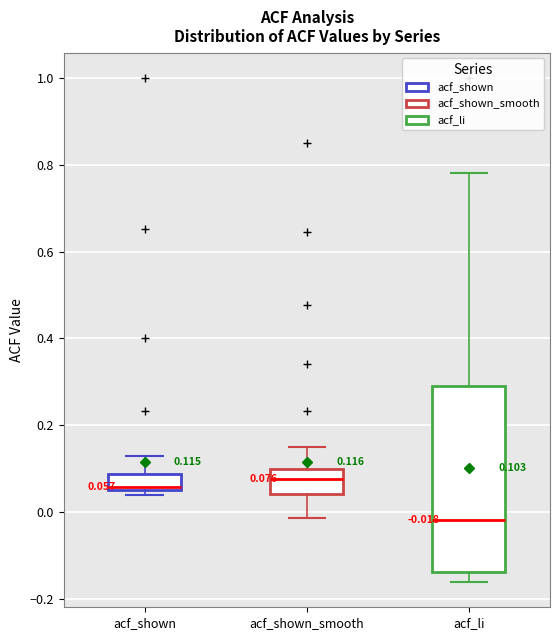

Which box is the tallest, from its lower edge to its upper edge?

acf_li